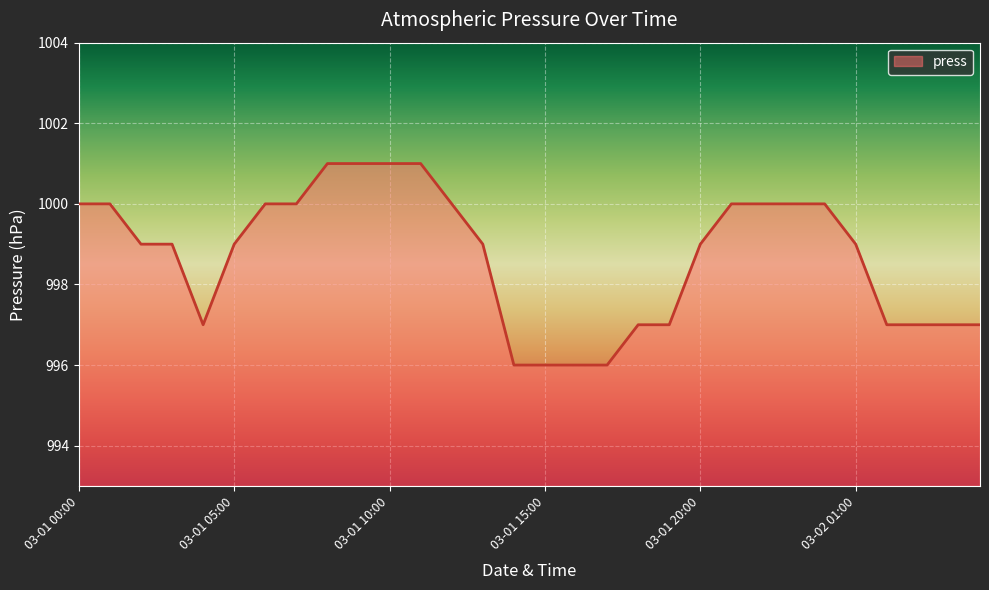

What is the difference between the maximum and second lowest values?

5